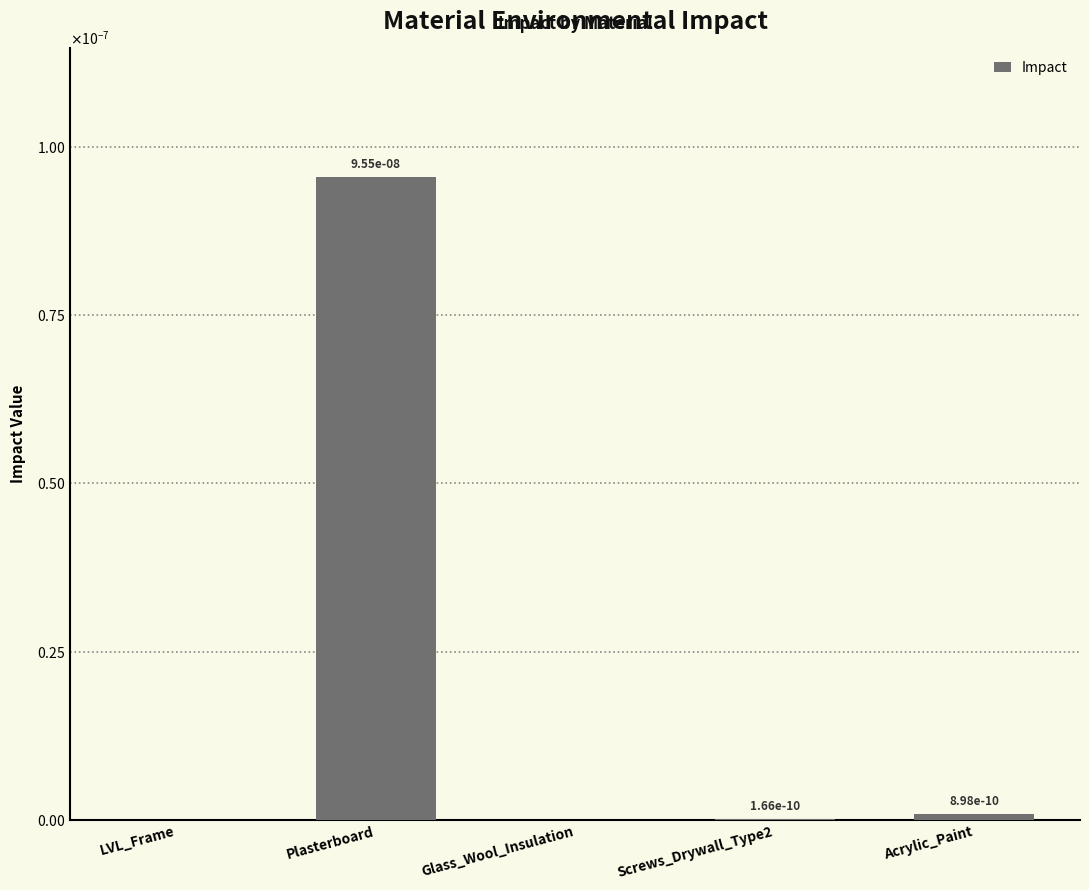

Are the bars horizontal?

No